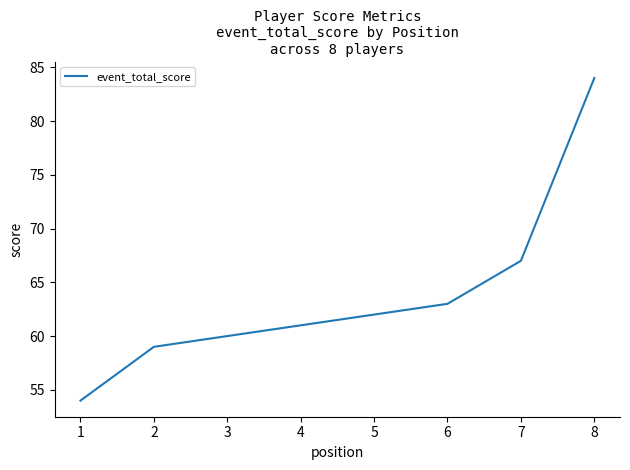

What is the smallest value displayed?

54